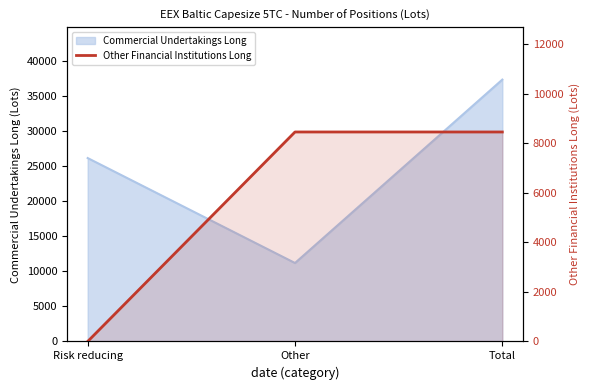

What is the label of the 3rd point from the right?

Risk reducing